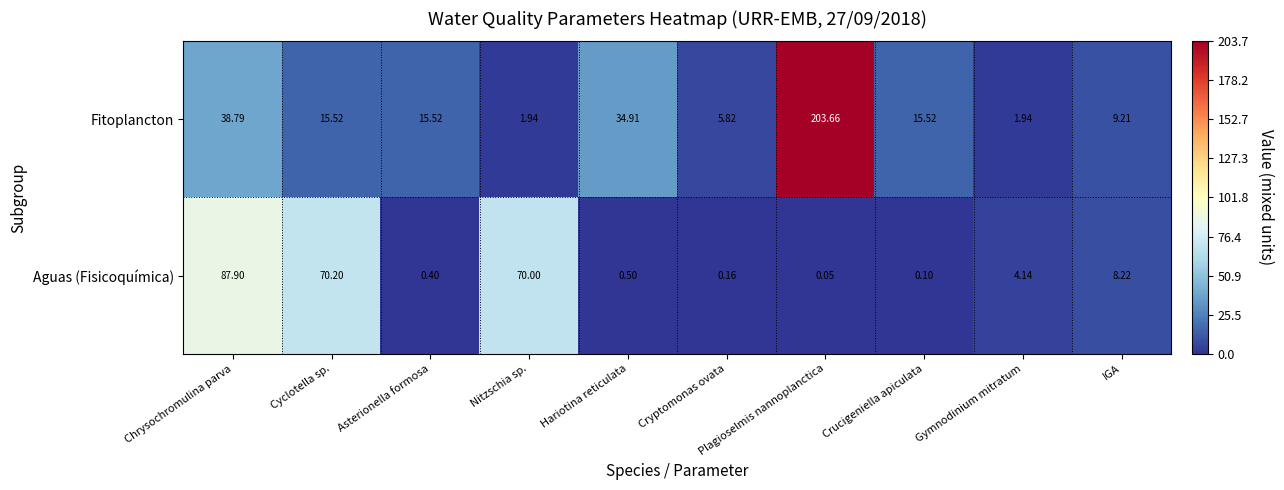

At which label does Fitoplancton first exceed 15?

Chrysochromulina parva